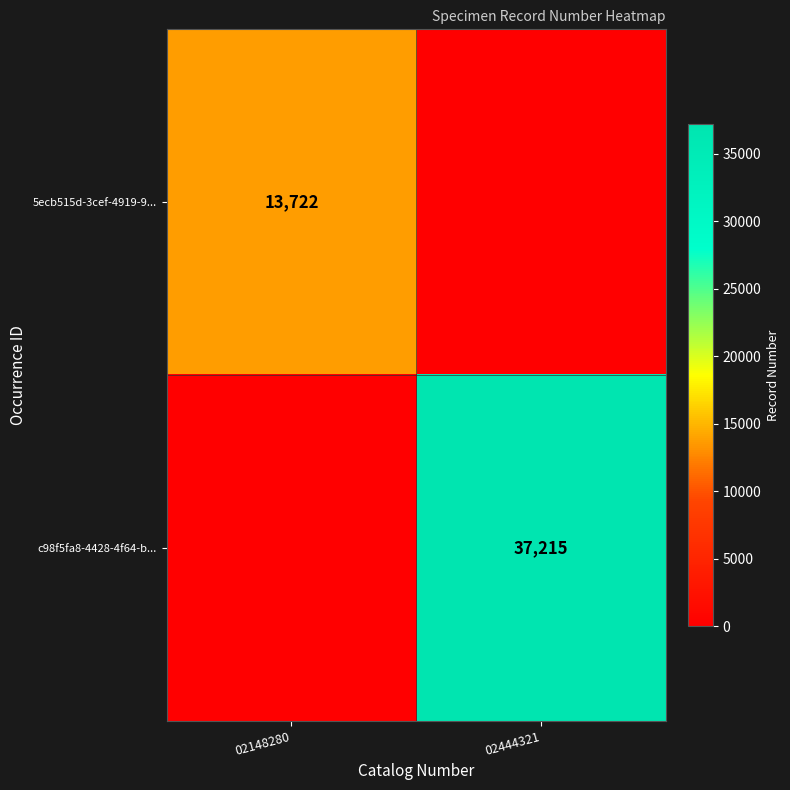

What is the maximum value shown in the chart?

37215